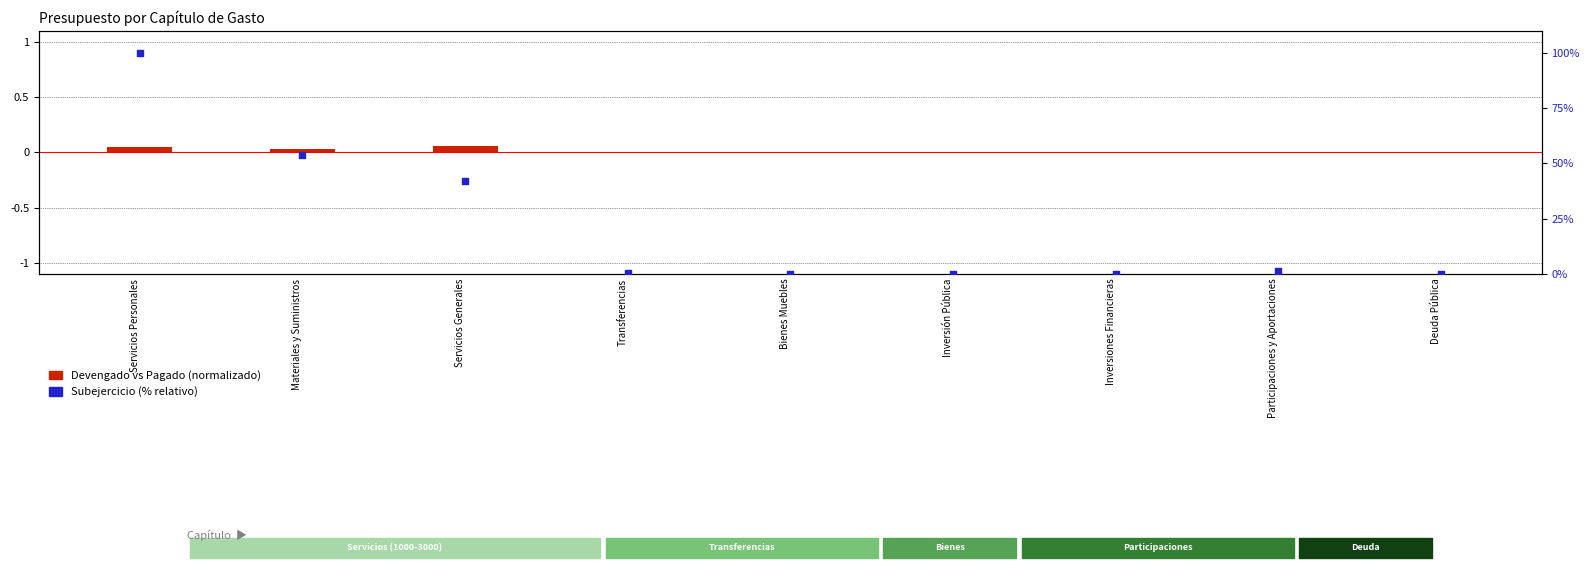

Is the value of Devengado vs Pagado (normalizado) at Servicios Personales greater than the value of Subejercicio (% relativo) at Bienes Muebles?

Yes